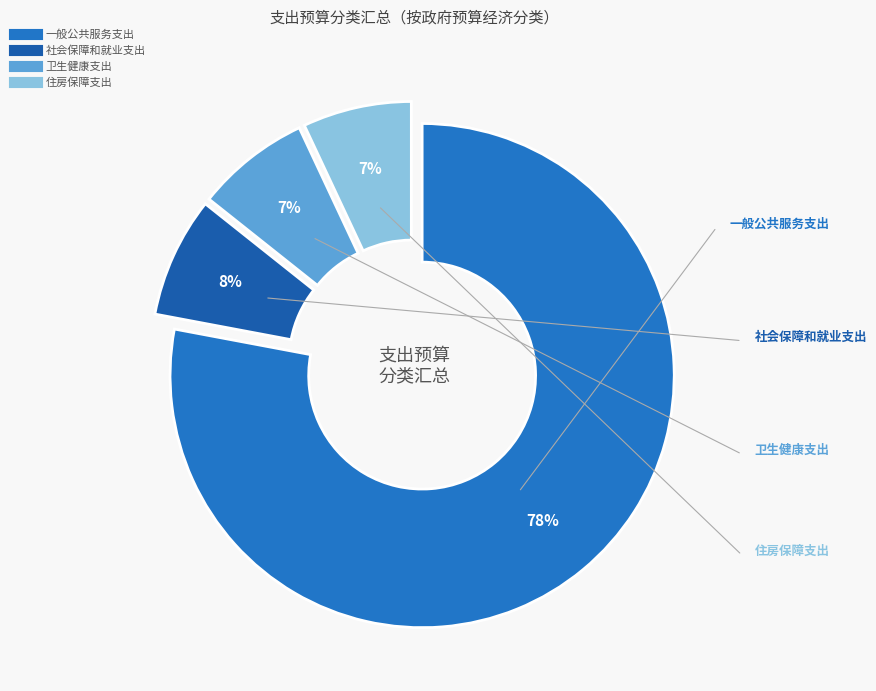

To the nearest percent, what percentage of the pie is 一般公共服务支出?

78%